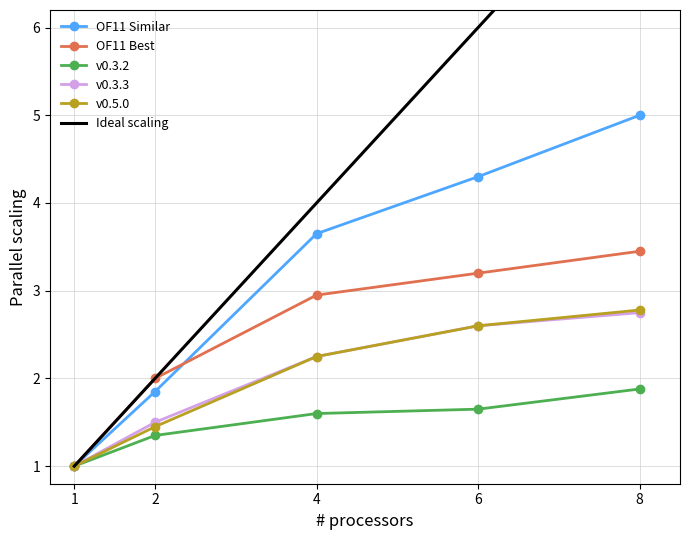

What are all the series names shown in the legend?

OF11 Similar, OF11 Best, v0.3.2, v0.3.3, v0.5.0, Ideal scaling